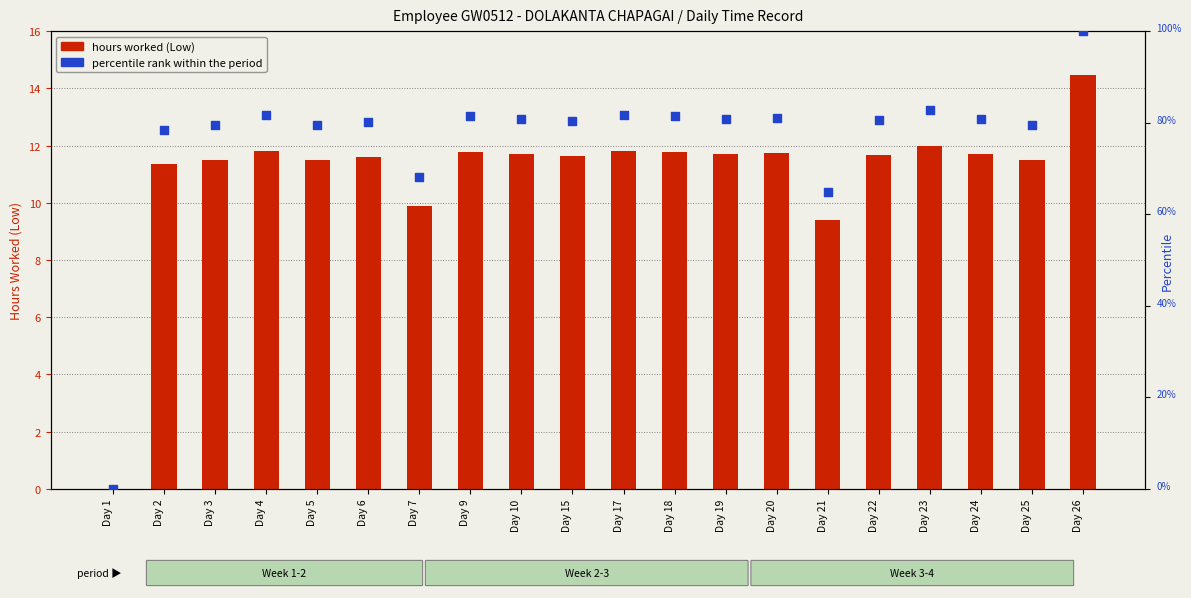

At which category is the sum across all series the highest?

Day 26